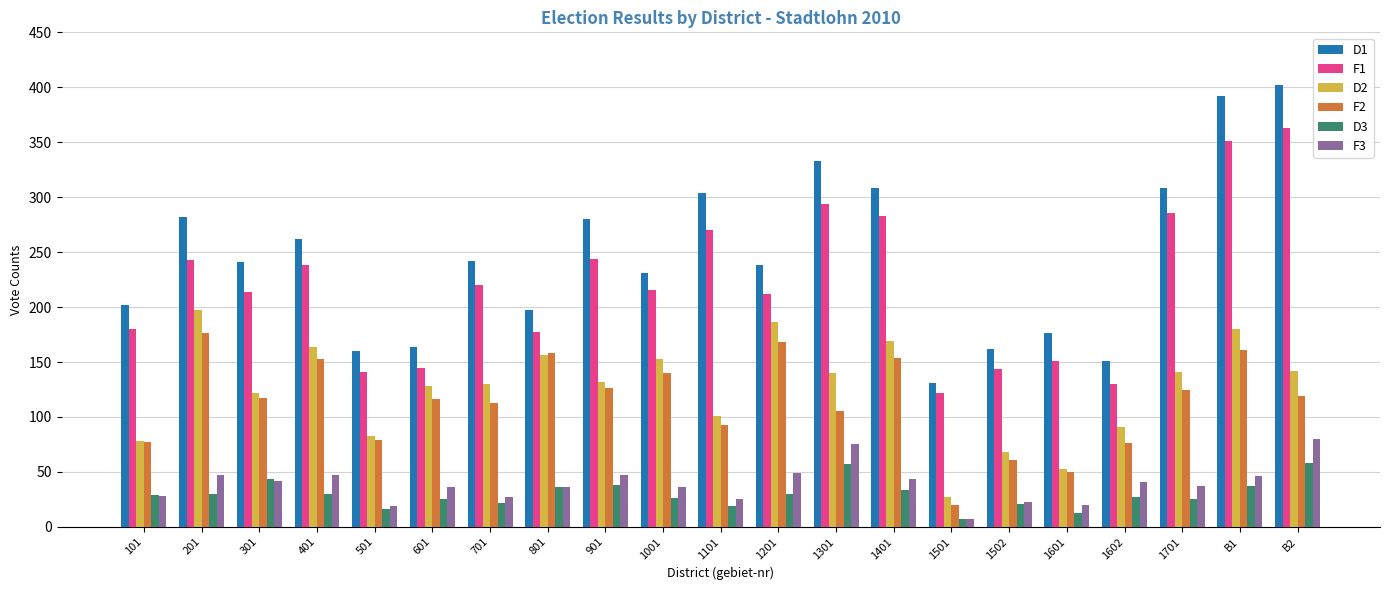

Is the value of F1 at 1101 greater than the value of D1 at 1502?

Yes